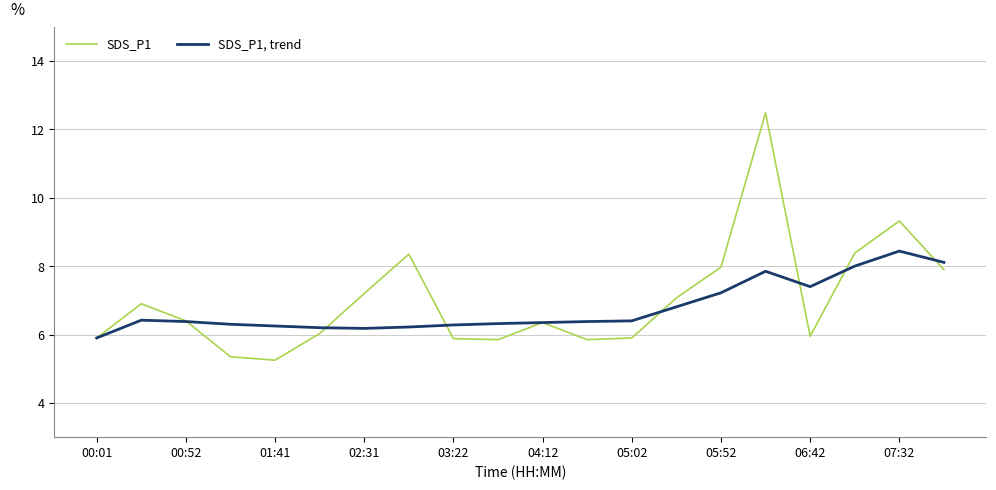

What are all the series names shown in the legend?

SDS_P1, SDS_P1, trend